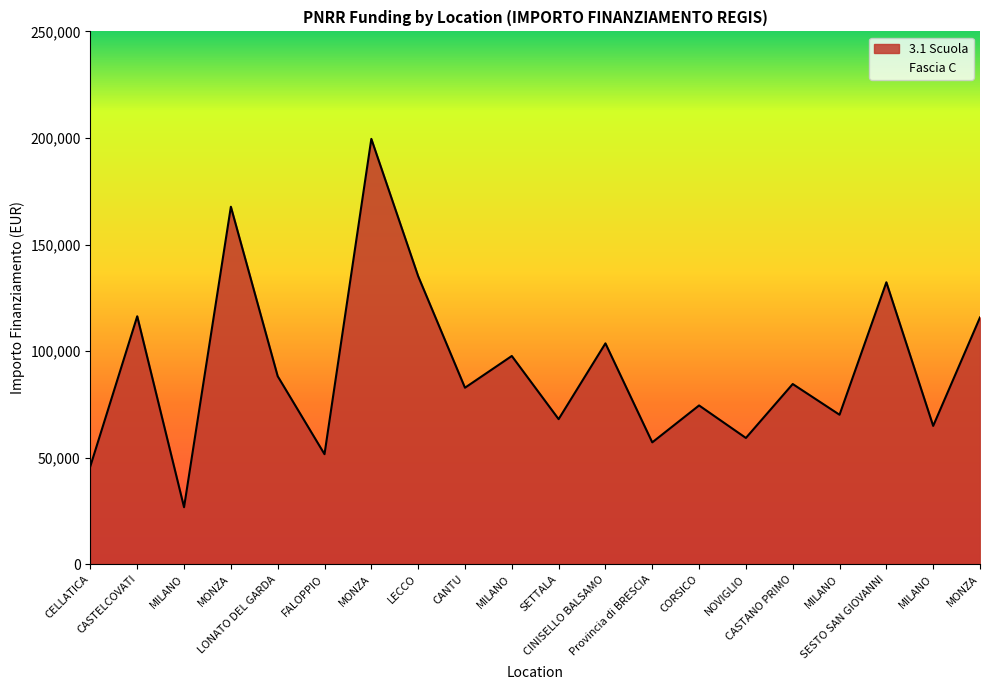

The value at MILANO is 150956.6. True or false?

False